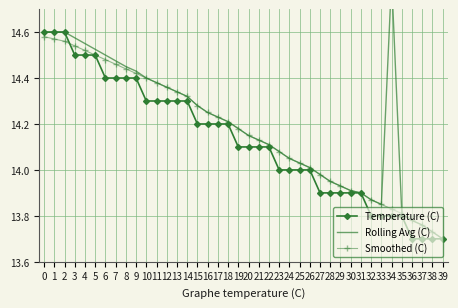

True or false: Temperature (C) and Smoothed (C) cross at least once.

True